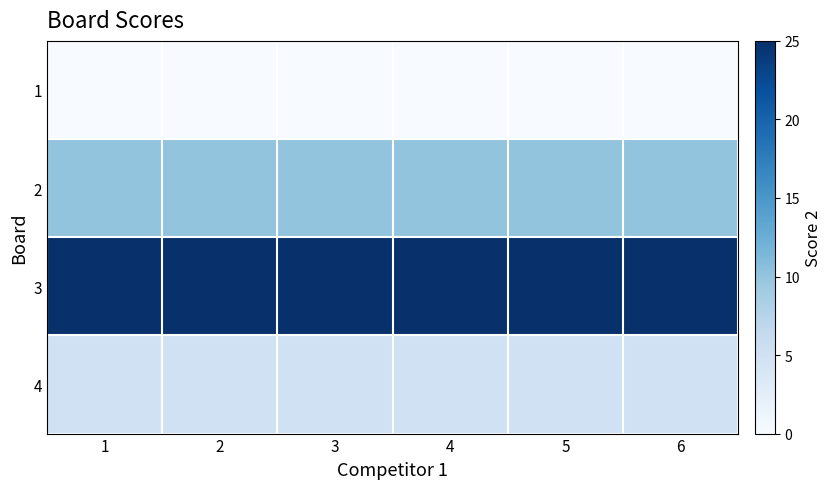

Rank the series at 1 from highest to lowest value.

3, 2, 4, 1